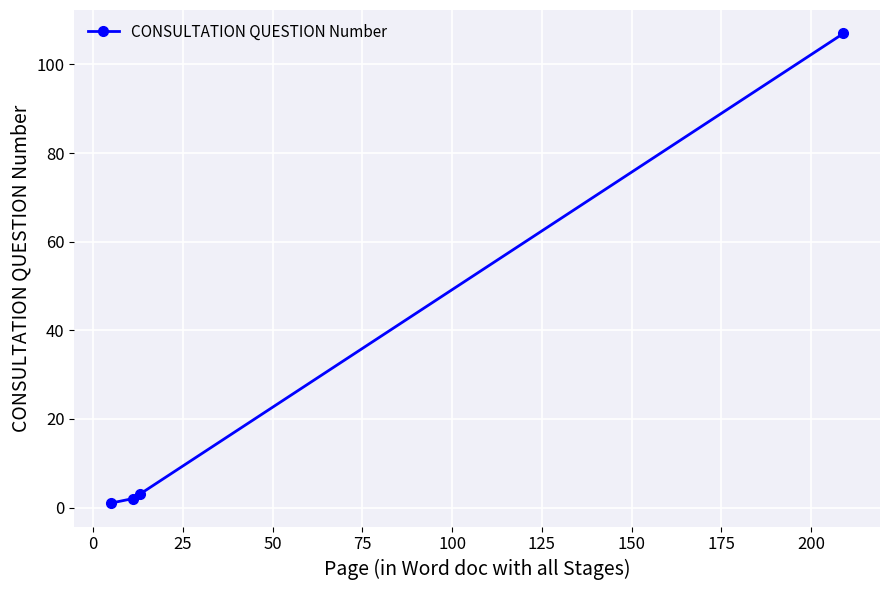

What is the maximum value shown in the chart?

107